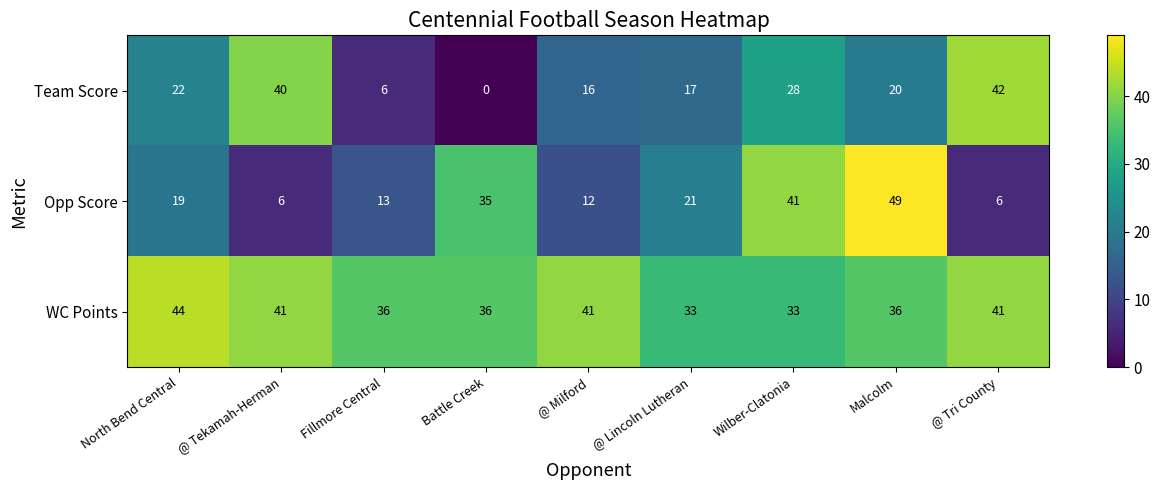

Reading left to right, transcribe all the data shown in this chart.

Team Score: 22	40	6	0	16	17	28	20	42
Opp Score: 19	6	13	35	12	21	41	49	6
WC Points: 44	41	36	36	41	33	33	36	41